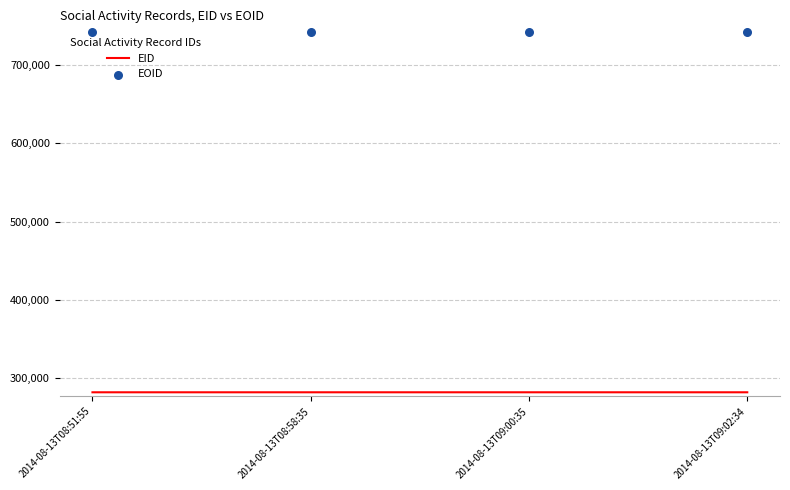

What is the total value across all series at 2014-08-13T09:00:35?

1023732